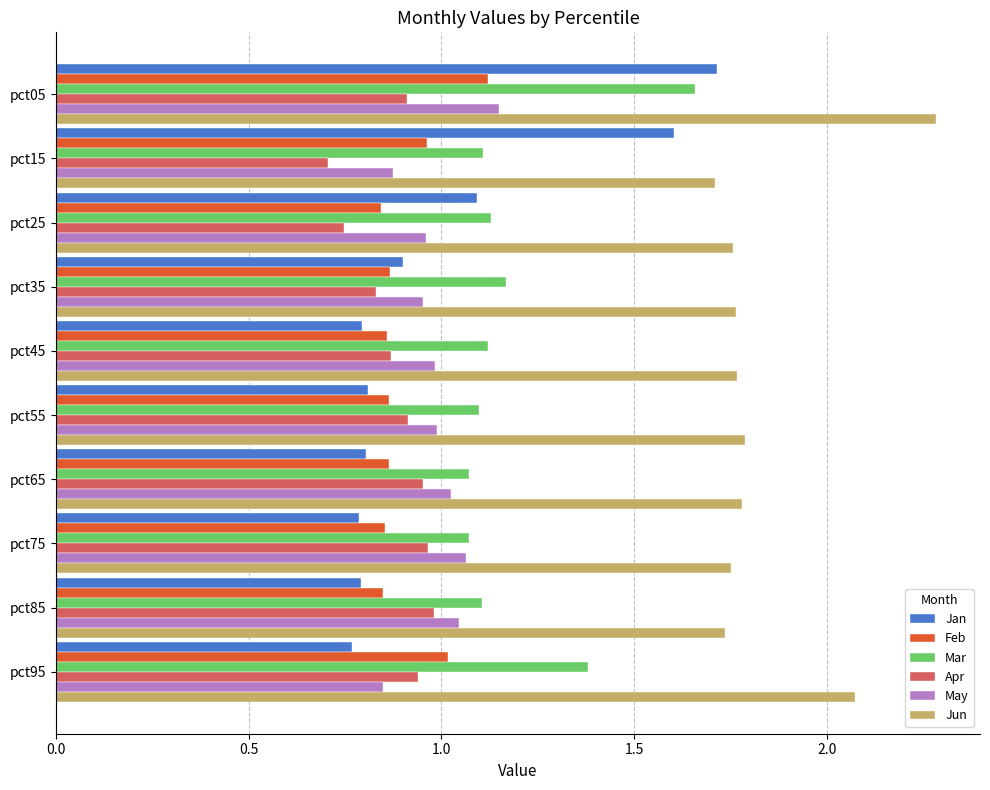

What is the total value across all series at pct55?

6.5